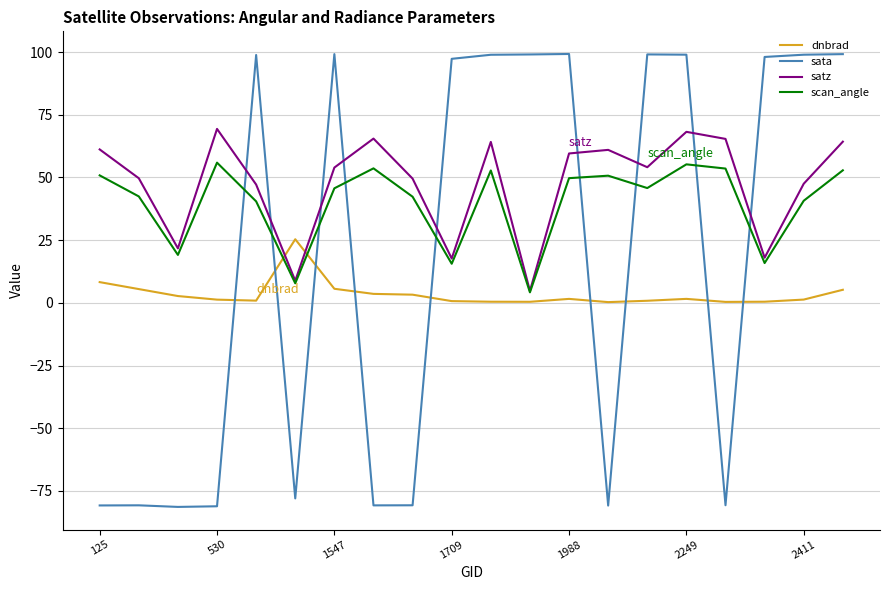

What are all the series names shown in the legend?

dnbrad, sata, satz, scan_angle